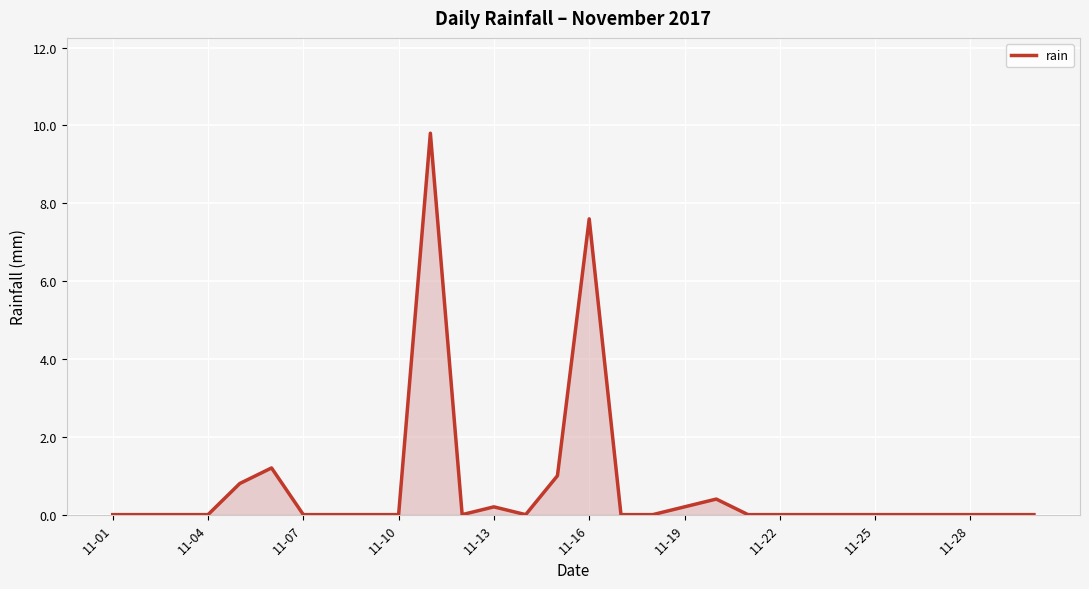

What is the difference between the maximum and minimum values?

9.8